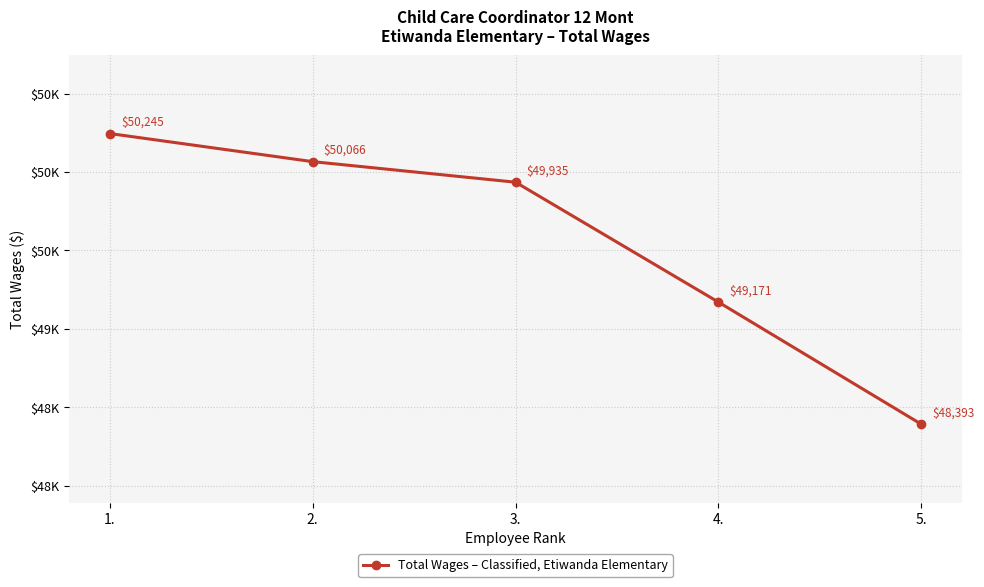

What is the label of the 1st point from the left?

1.